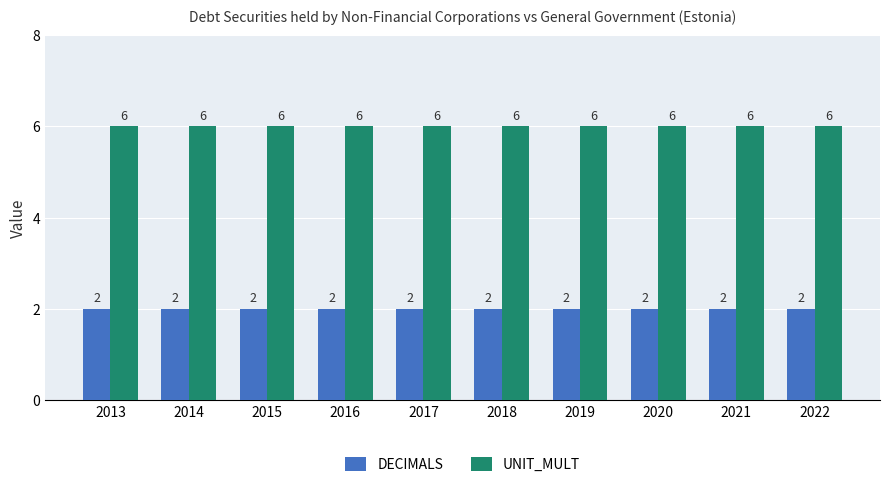

What is the total value across all series at 2016?

8